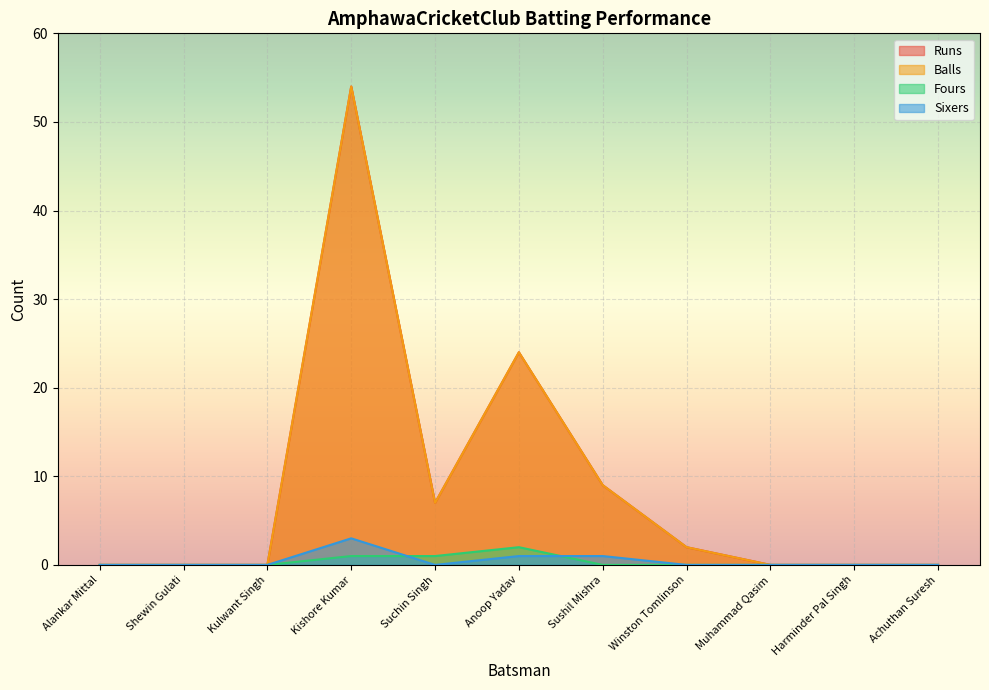

What is the difference between the maximum and minimum values in the Fours series?

2